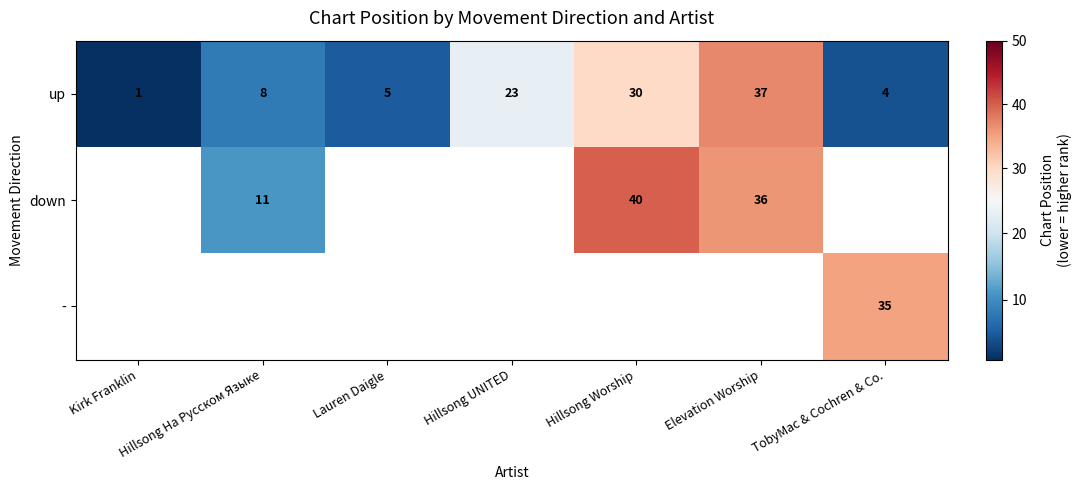

How many data points does each series have?

7